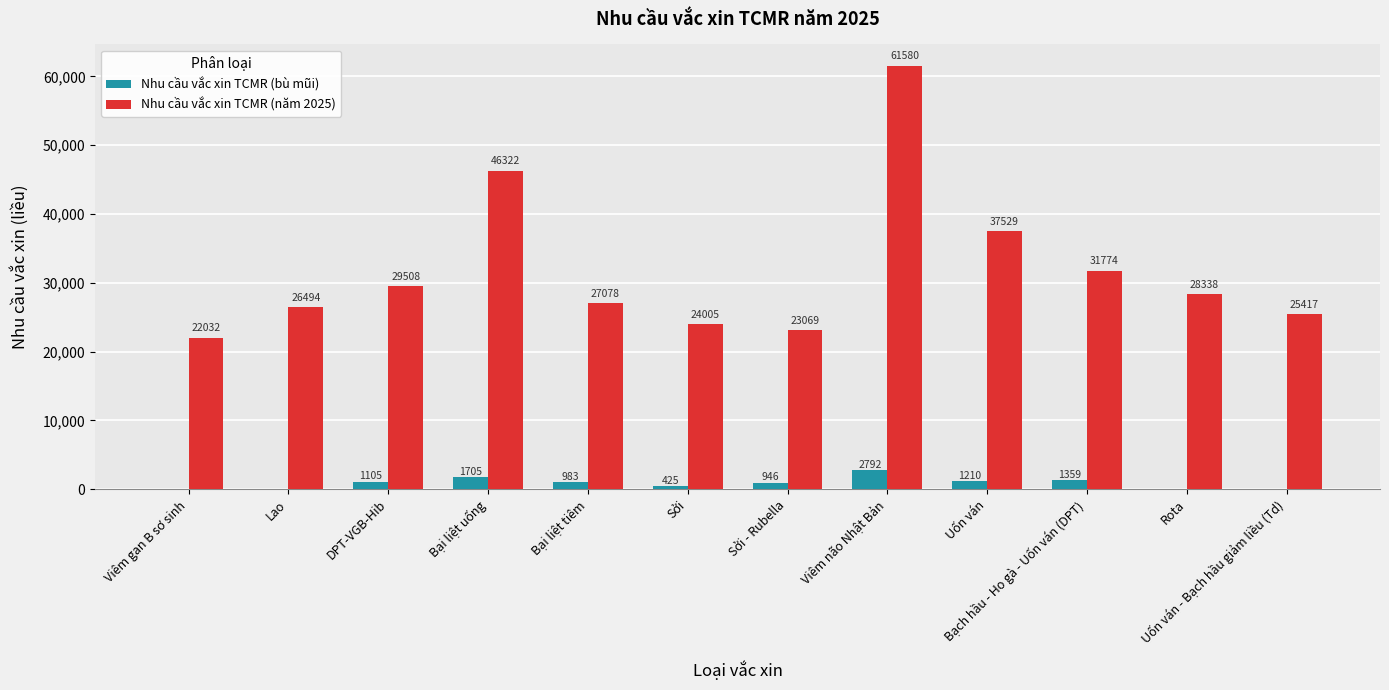

Between Viêm gan B sơ sinh and Bại liệt tiêm, which series saw the biggest shift?

Nhu cầu vắc xin TCMR (năm 2025)